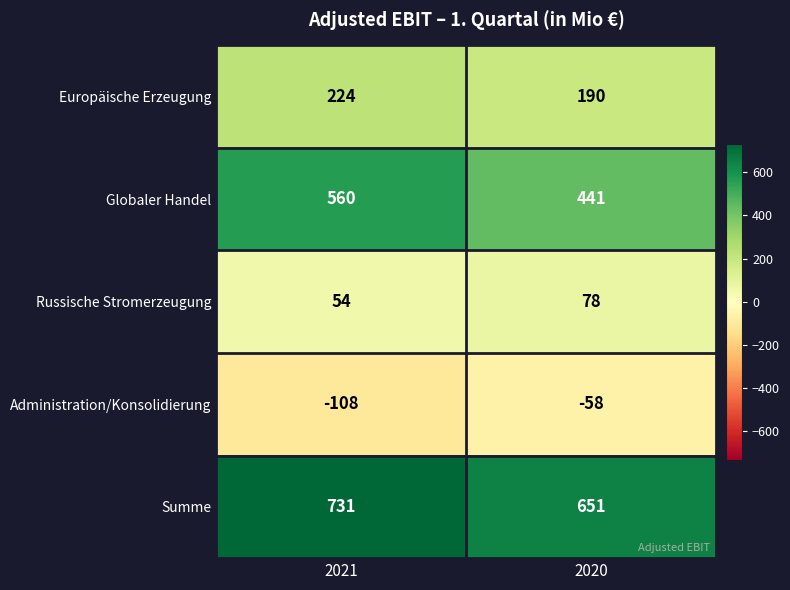

Reading left to right, transcribe all the data shown in this chart.

Europäische Erzeugung: 224	190
Globaler Handel: 560	441
Russische Stromerzeugung: 54	78
Administration/Konsolidierung: -108	-58
Summe: 731	651